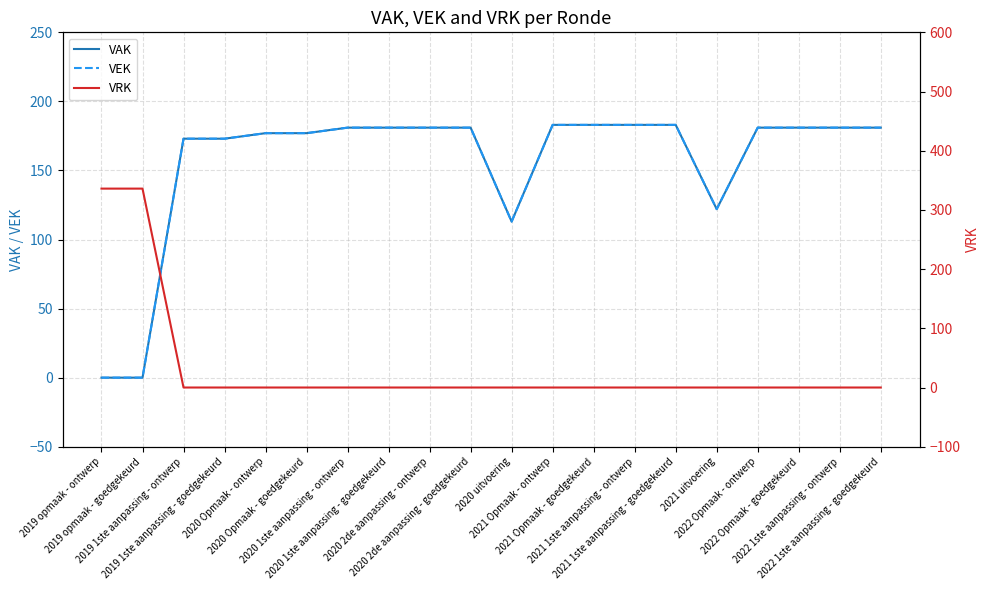

What position from the right is 2019 opmaak - ontwerp?

20